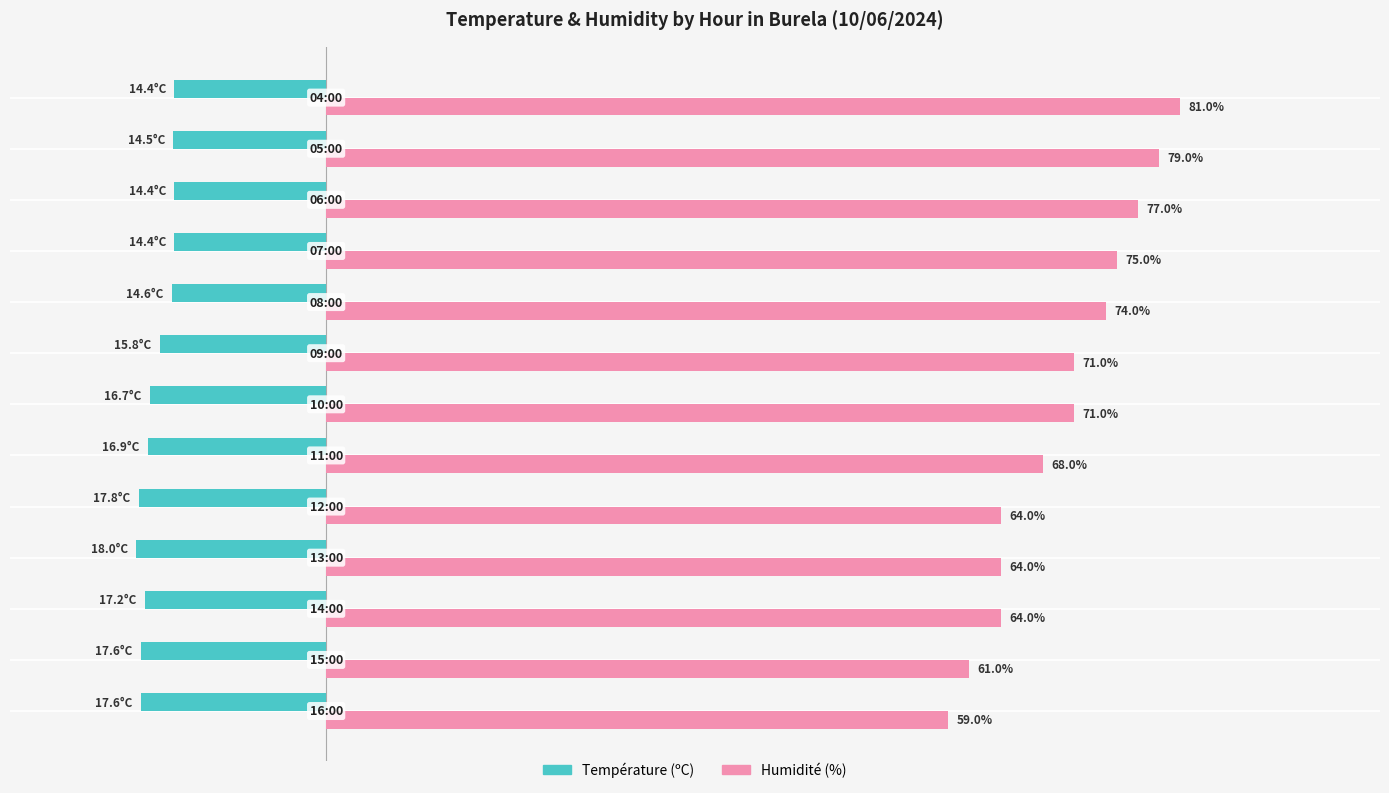

Which series has the largest total across all categories?

Humidité (%)